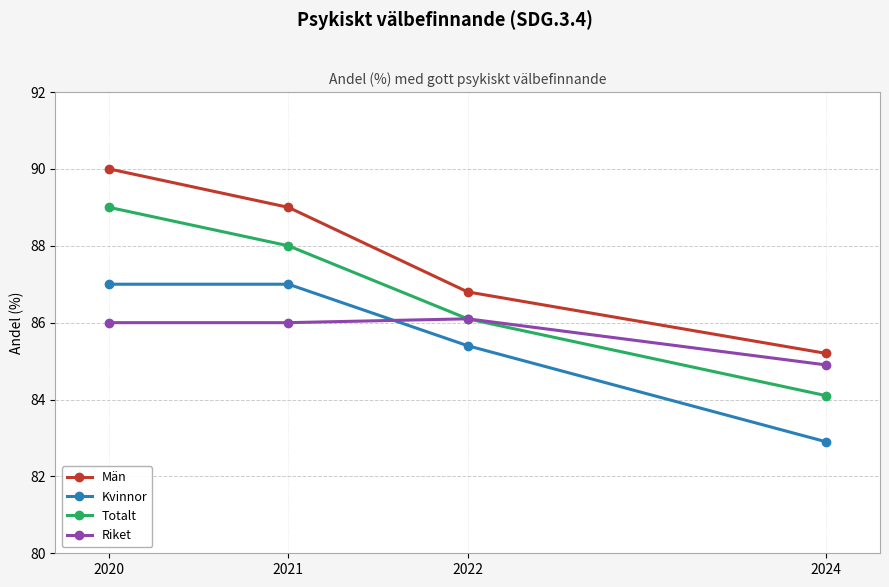

What is the difference between the second highest and minimum values in the Riket series?

1.1